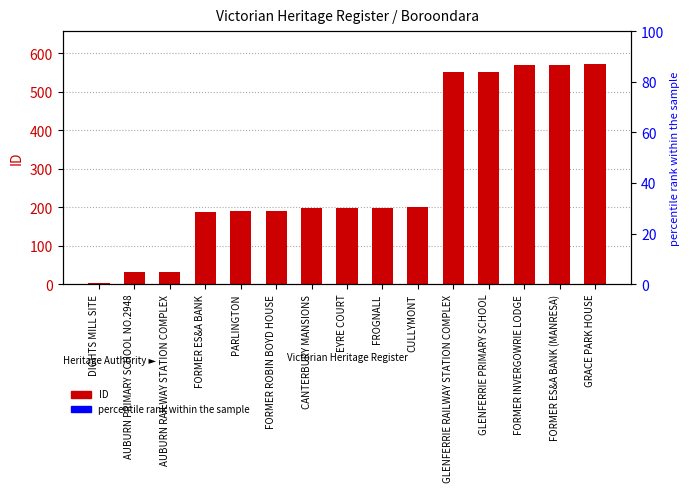

True or false: the data shows 3 at DIGHTS MILL SITE.

False